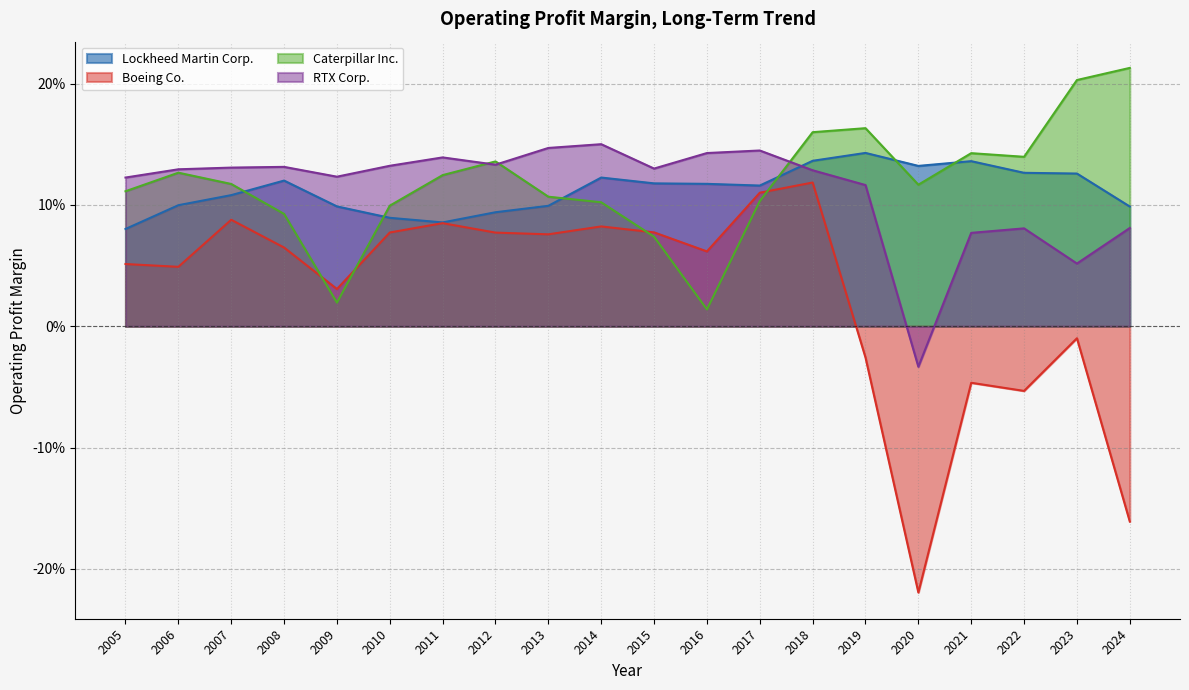

How many interior local peaks does the RTX Corp. series have?

5